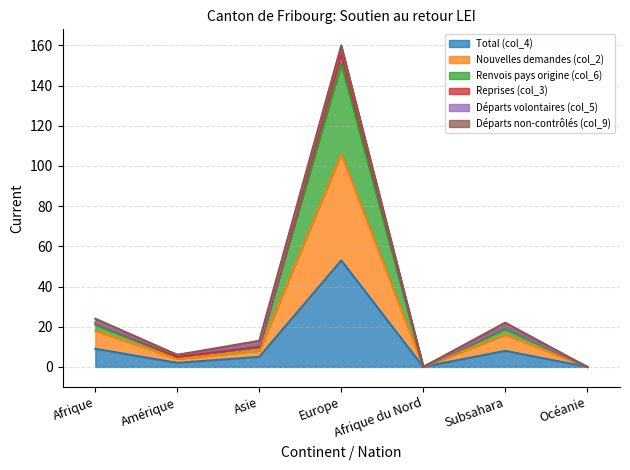

At how many categories does at least one series exceed 18?

3